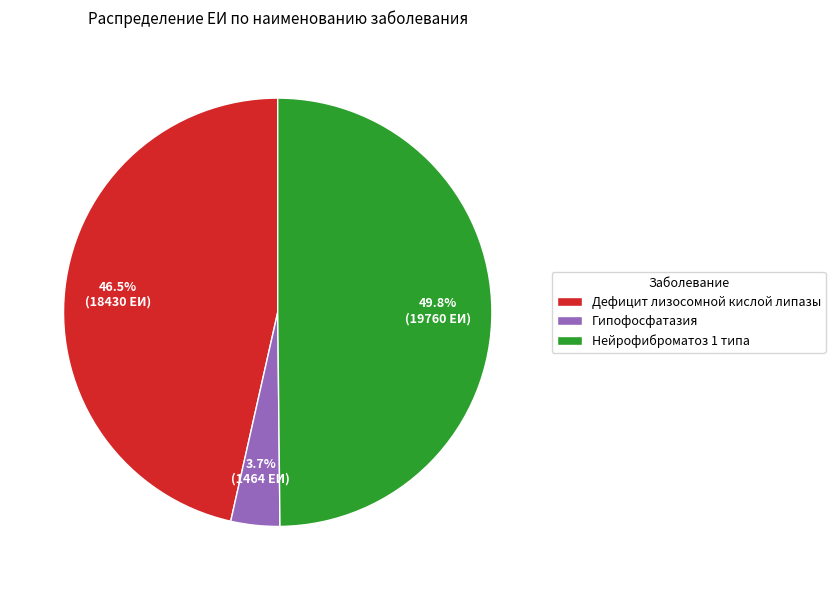

Rank the categories by value from lowest to highest.

Гипофосфатазия, Дефицит лизосомной кислой липазы, Нейрофиброматоз 1 типа